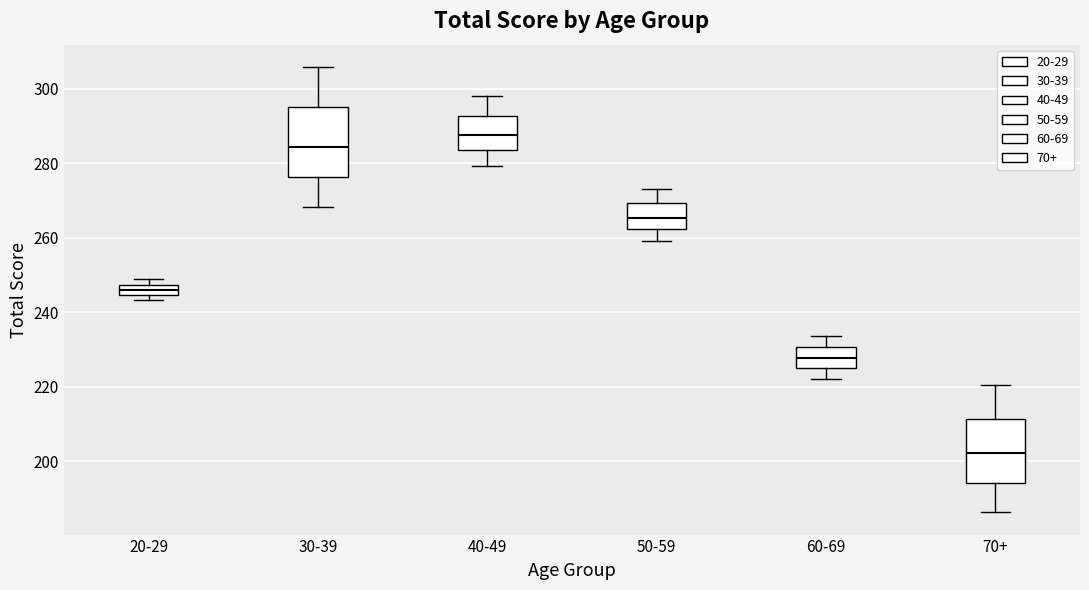

Which box's median line is the highest?

40-49